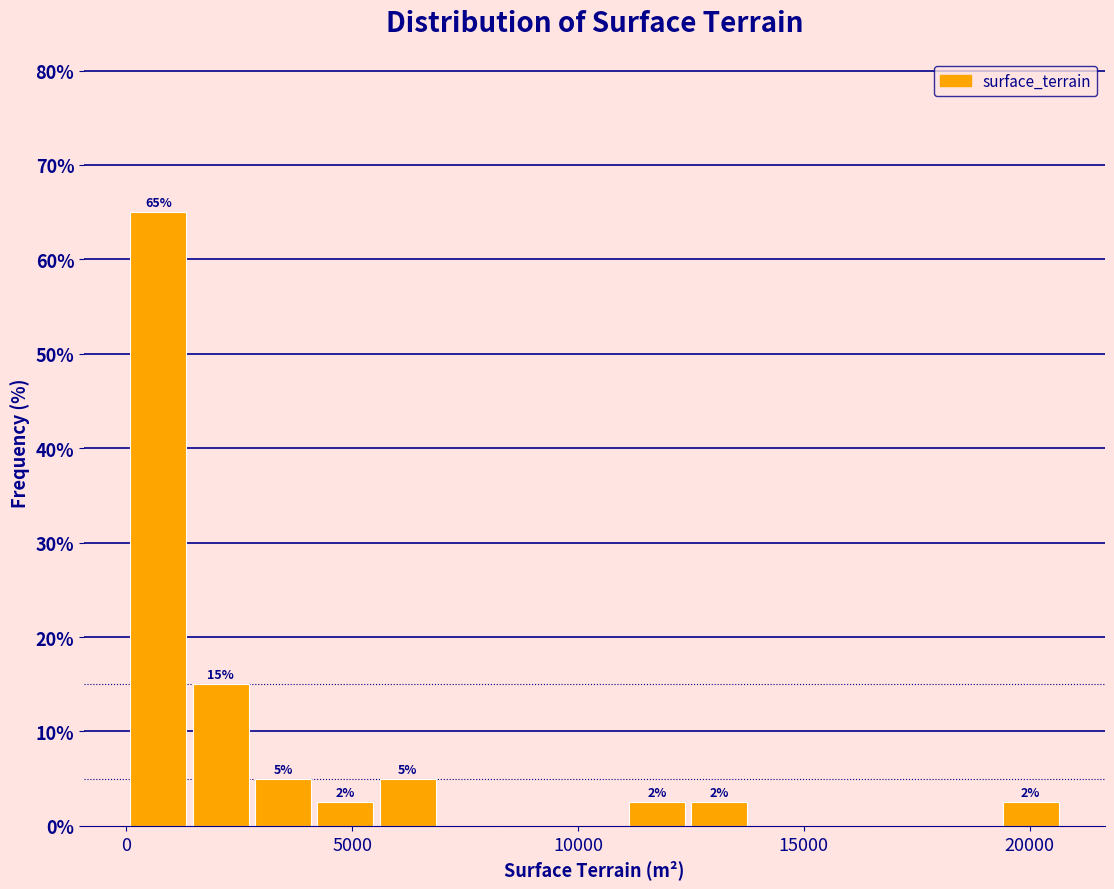

Read against the x-axis, roughly where is the centre of the tallest bar?

500